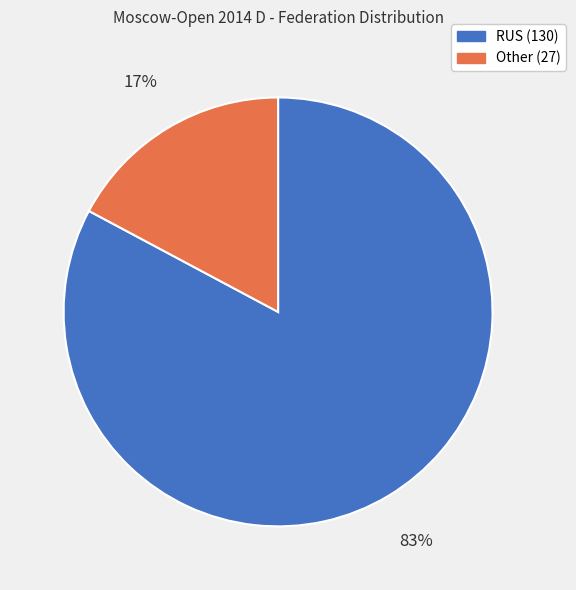

Which slice is the largest?

RUS